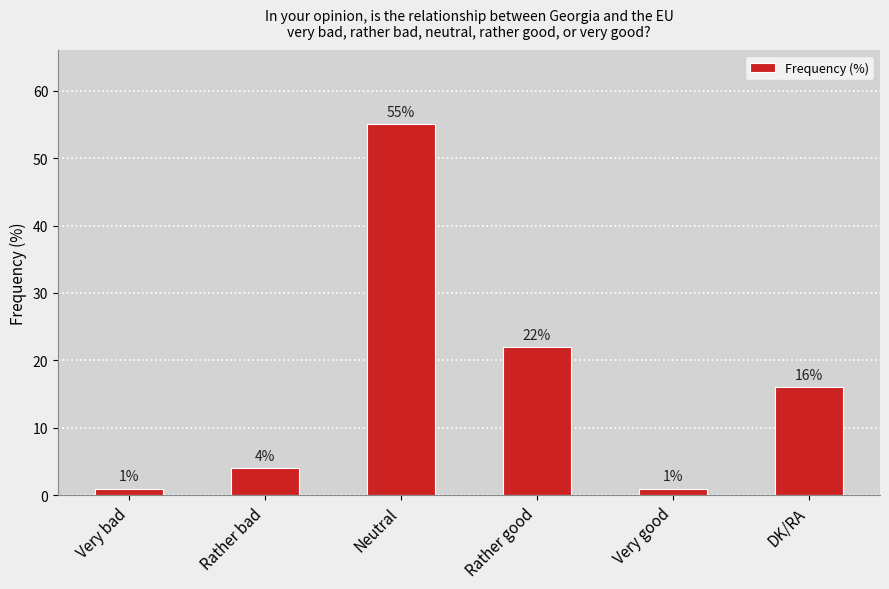

The chart shows a value of 28 at Neutral. True or false?

False